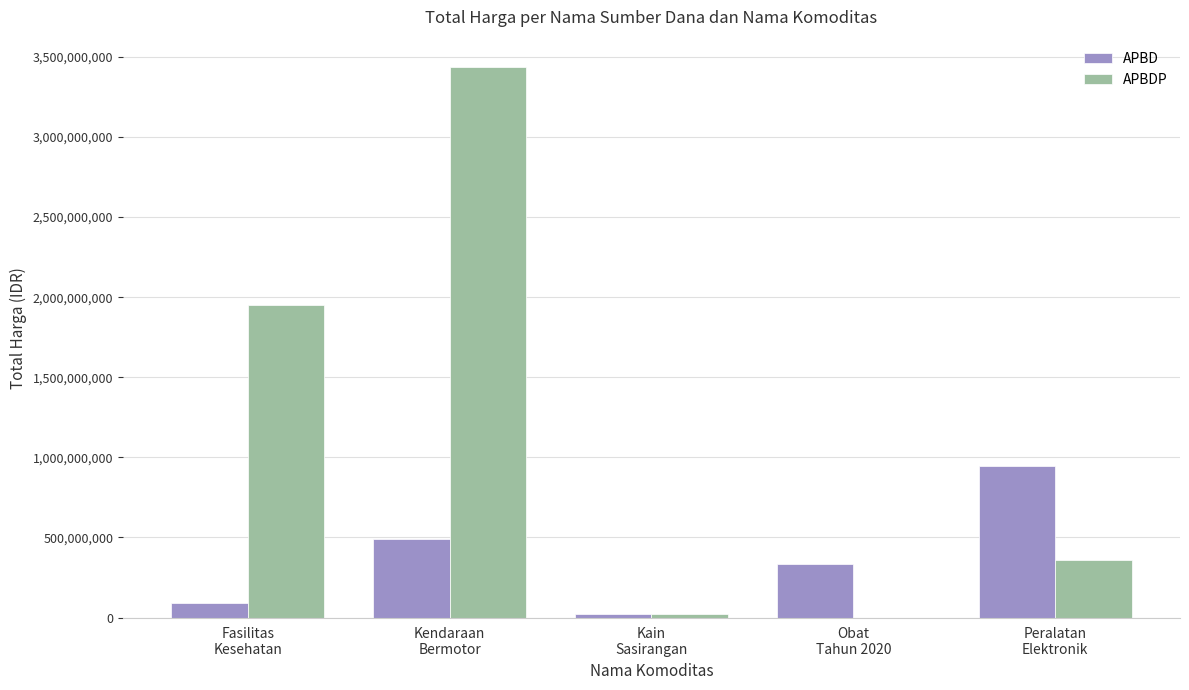

Which series has the largest total across all categories?

APBDP